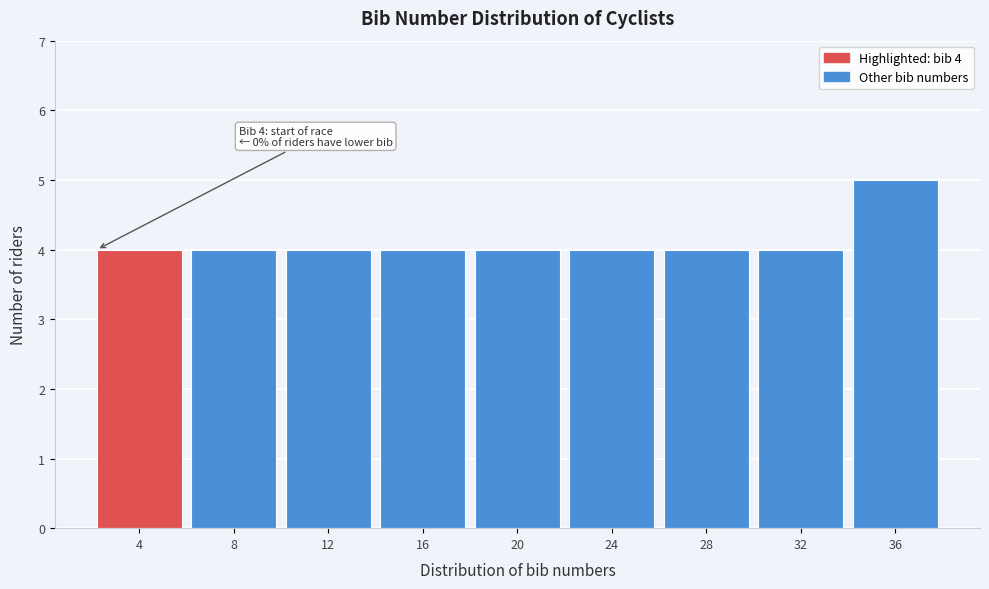

Reading right to left, transcribe all the data shown in this chart.

5	4	4	4	4	4	4	4	4